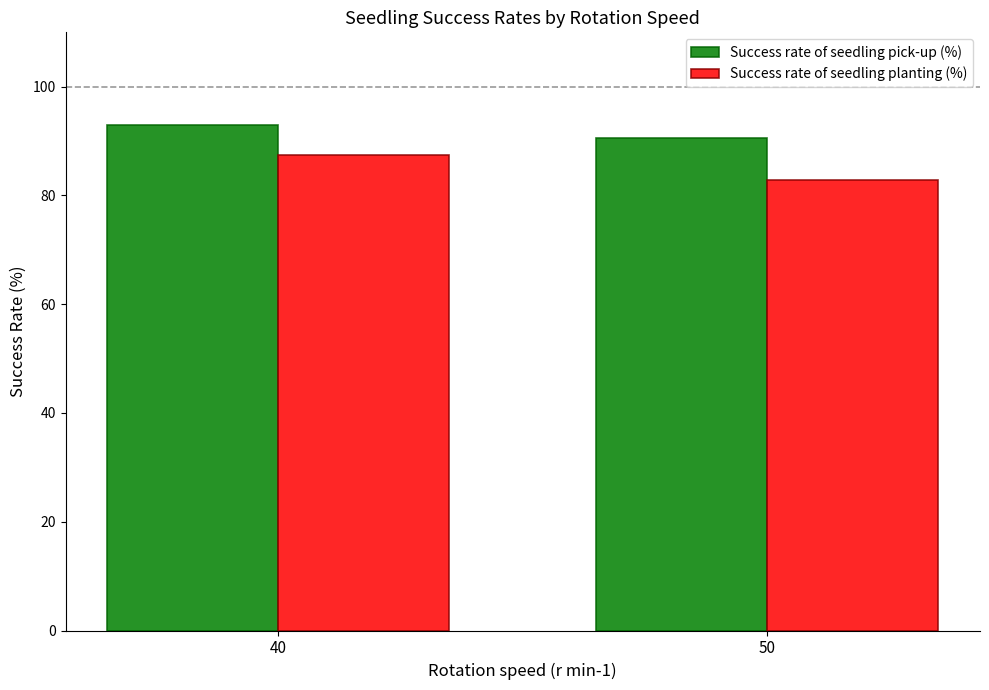

The value of Success rate of seedling pick-up (%) at 50 is 143.2. True or false?

False